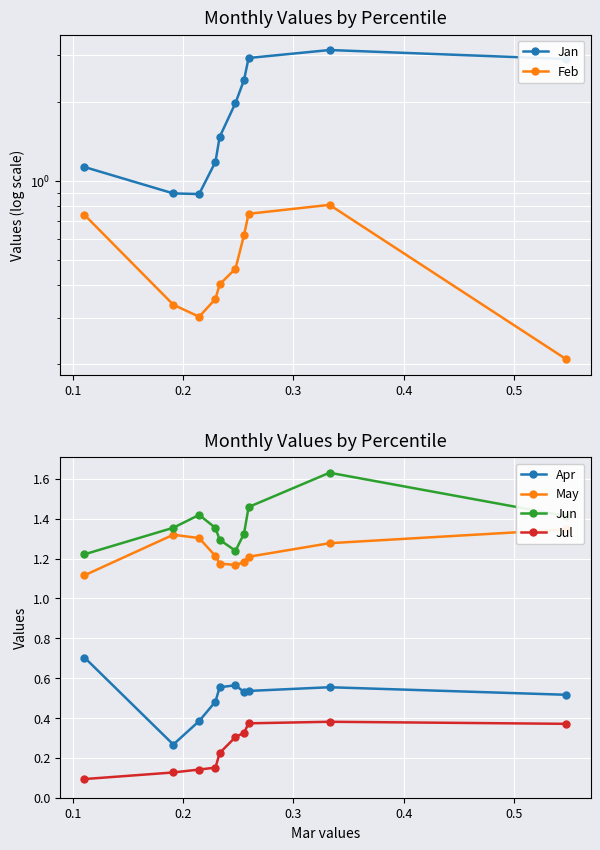

How many Apr values are between 0 and 1?

10